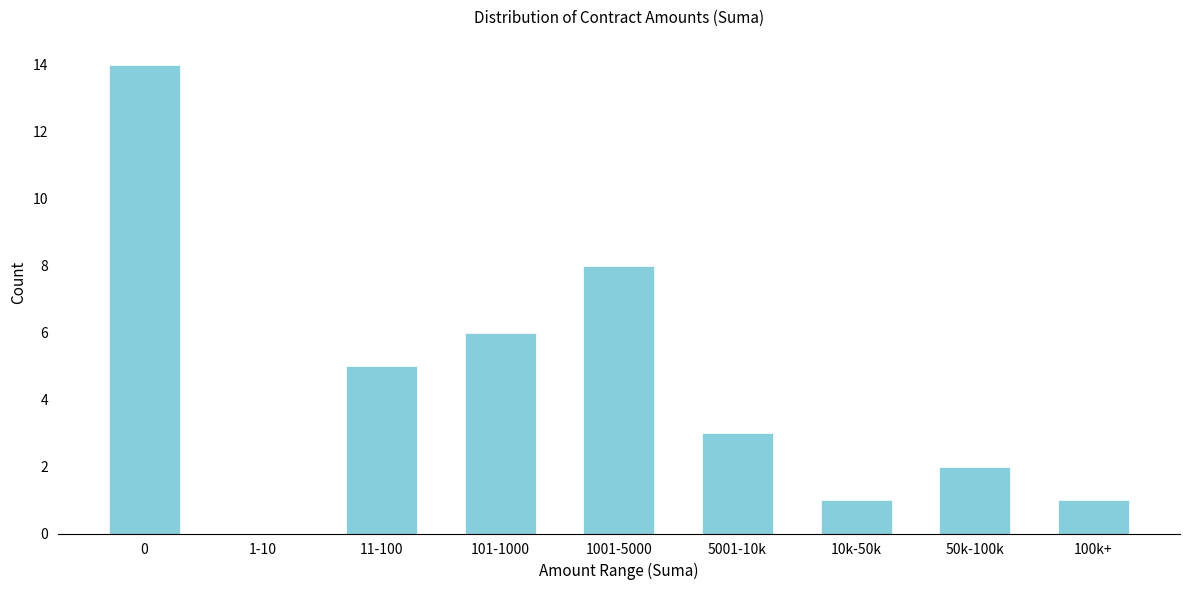

Reading left to right, what are all the values shown in this chart?

0=14	1-10=0	11-100=5	101-1000=6	1001-5000=8	5001-10k=3	10k-50k=1	50k-100k=2	100k+=1